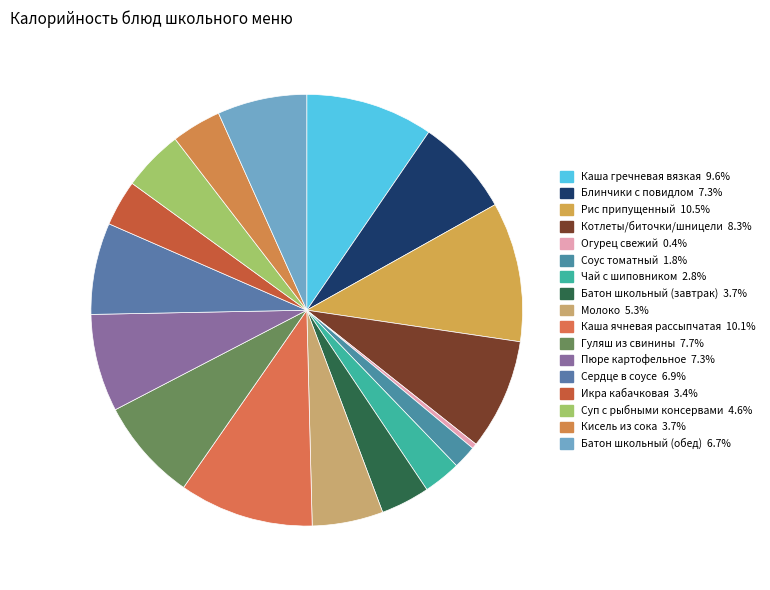

What portion of the pie excludes Сердце в соусе?

93.1%